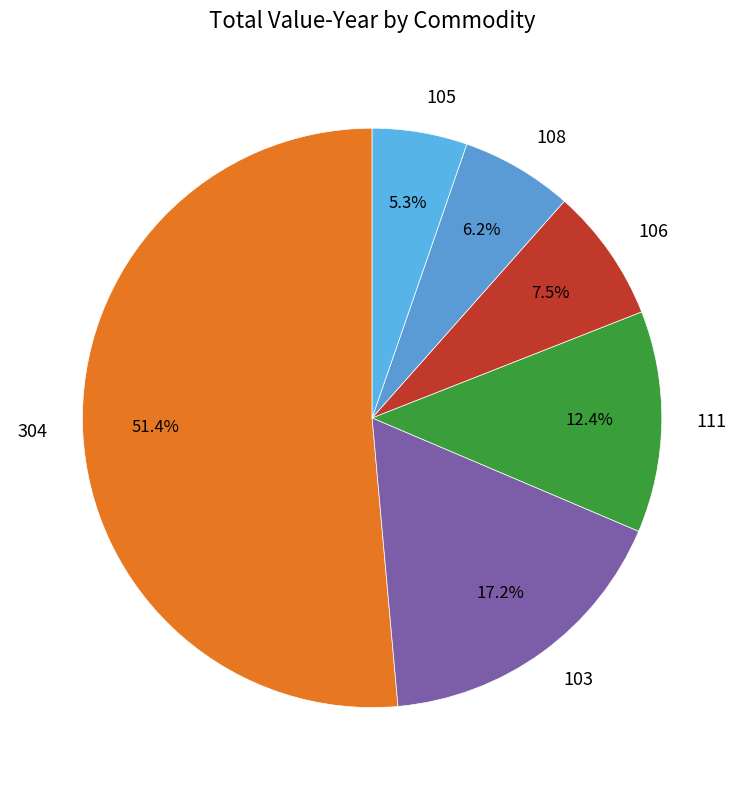

What is the ratio of the value at 106 to the value at 103?

0.4